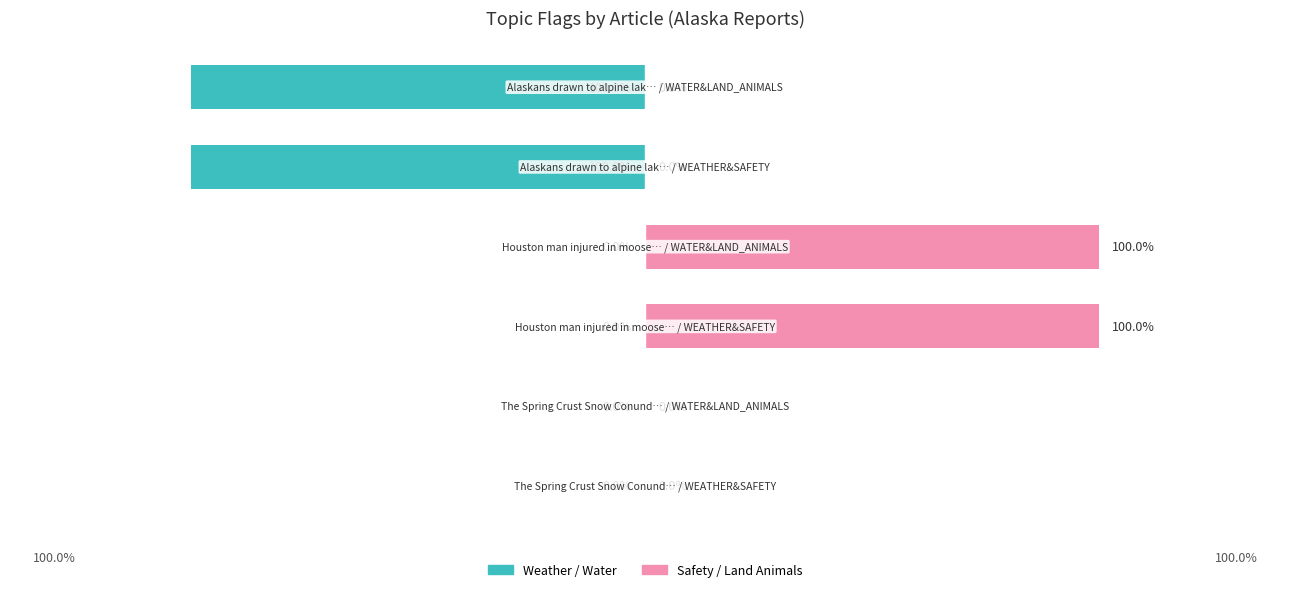

Is it true that Topic A (Weather/Water) equals 0 at 3?

False